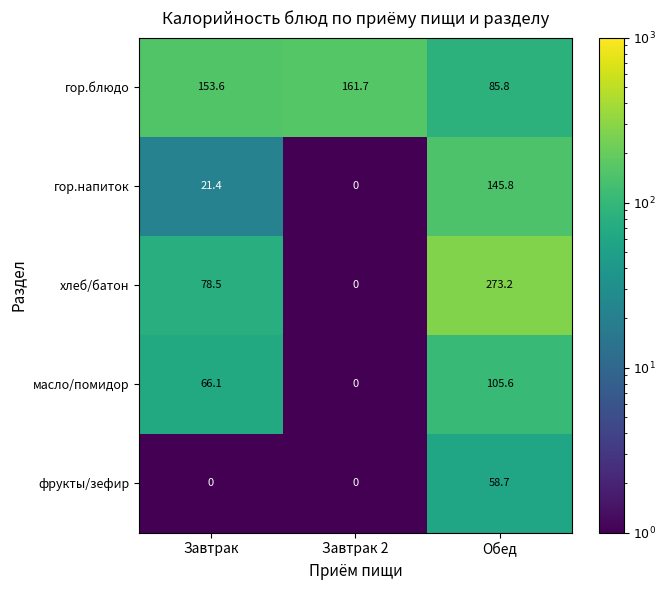

Is it true that масло/помидор equals 66.1 at Завтрак?

True